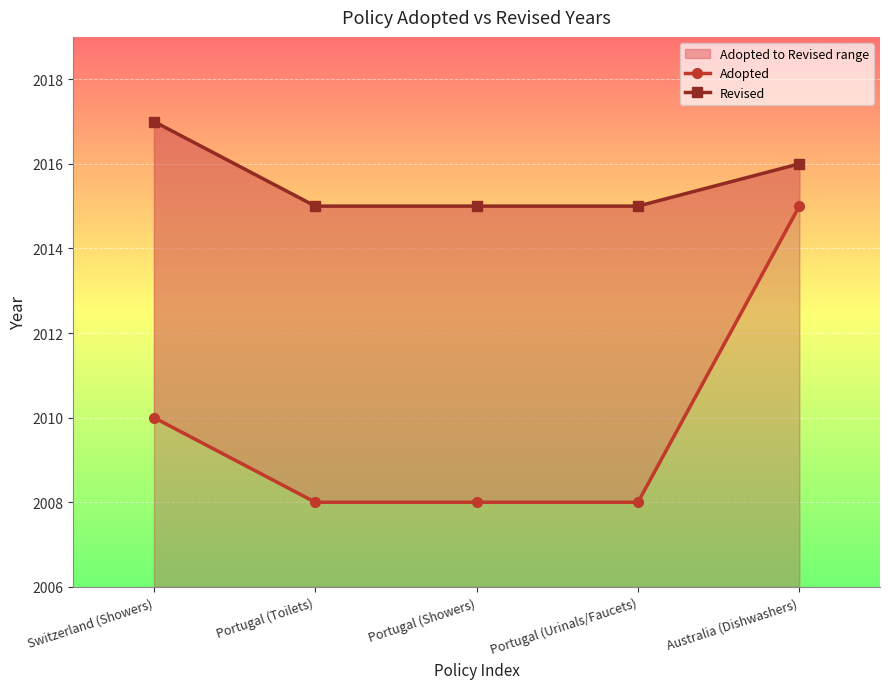

True or false: Revised and Adopted cross at least once.

False